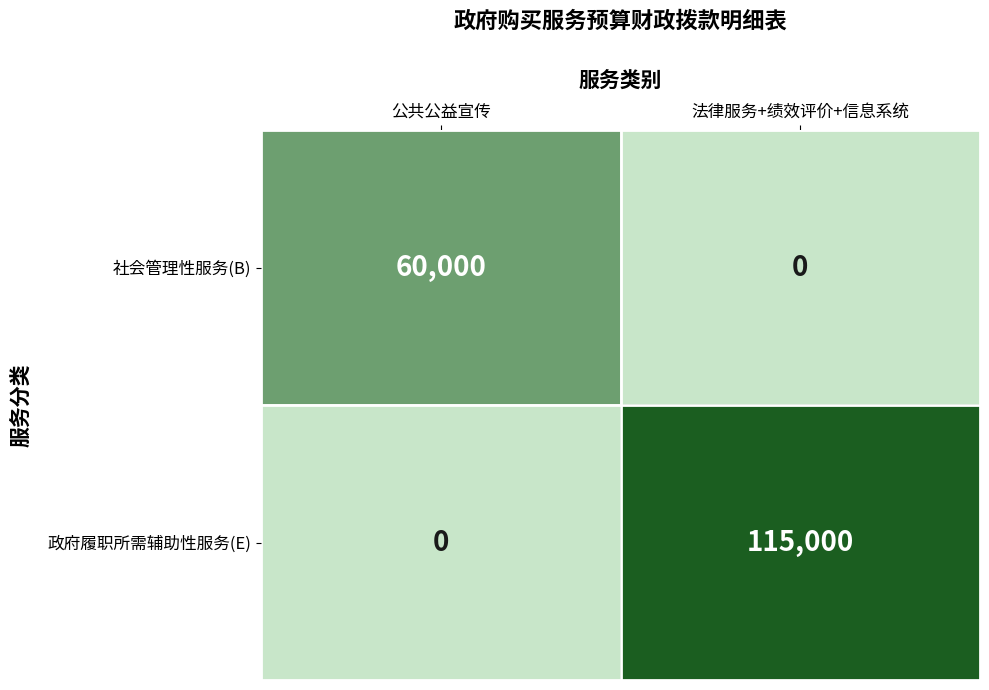

What is the difference between the maximum and minimum values in the 社会管理性服务(B) series?

60000